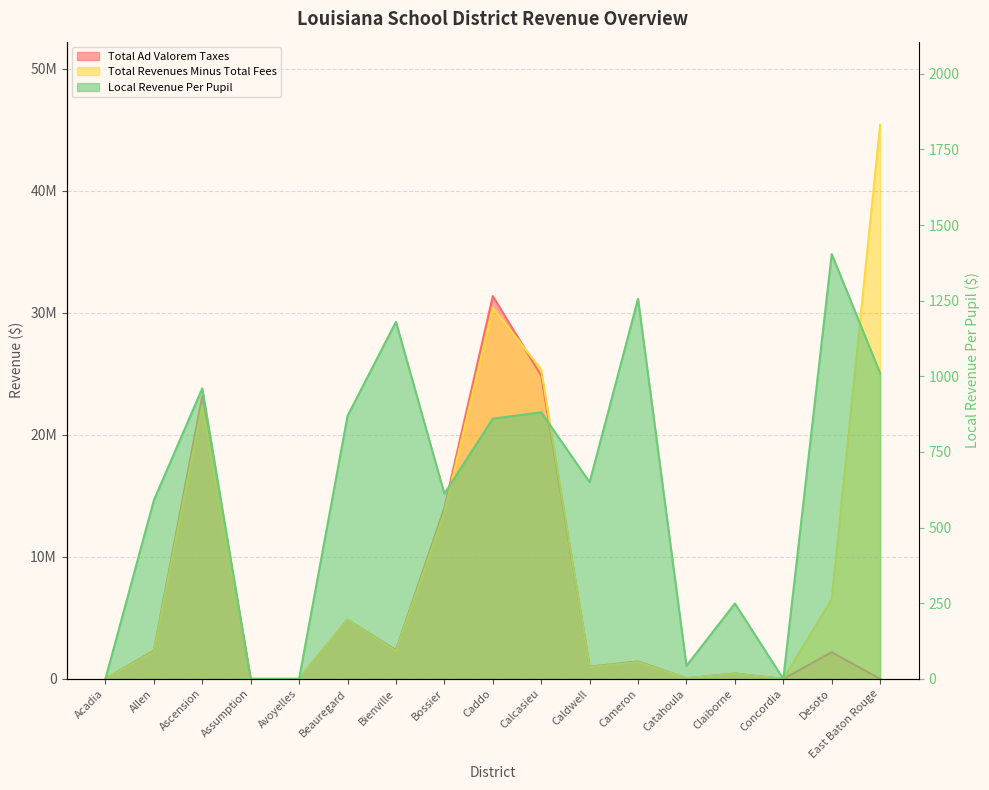

How many values in the Total Ad Valorem Taxes series exceed 1428962?

8